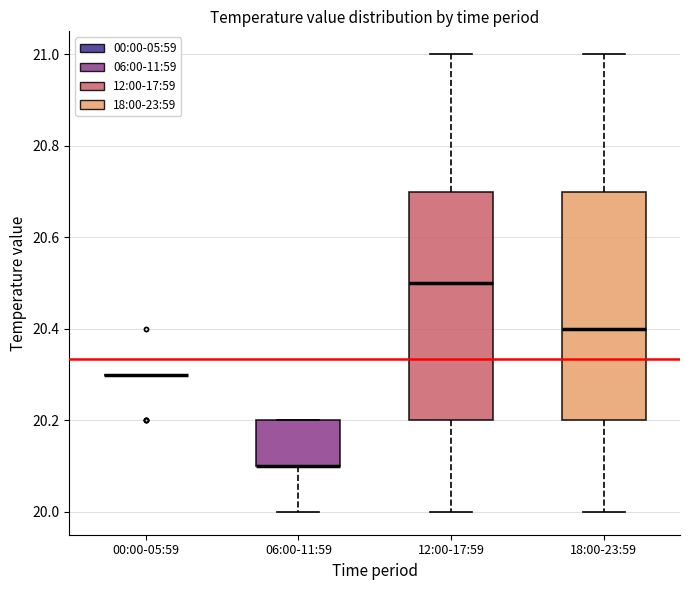

Where is the upper edge of the box for 18:00-23:59 on the y-axis? The values are not printed on the chart, so give them approximately, as read against the axis.

20.7